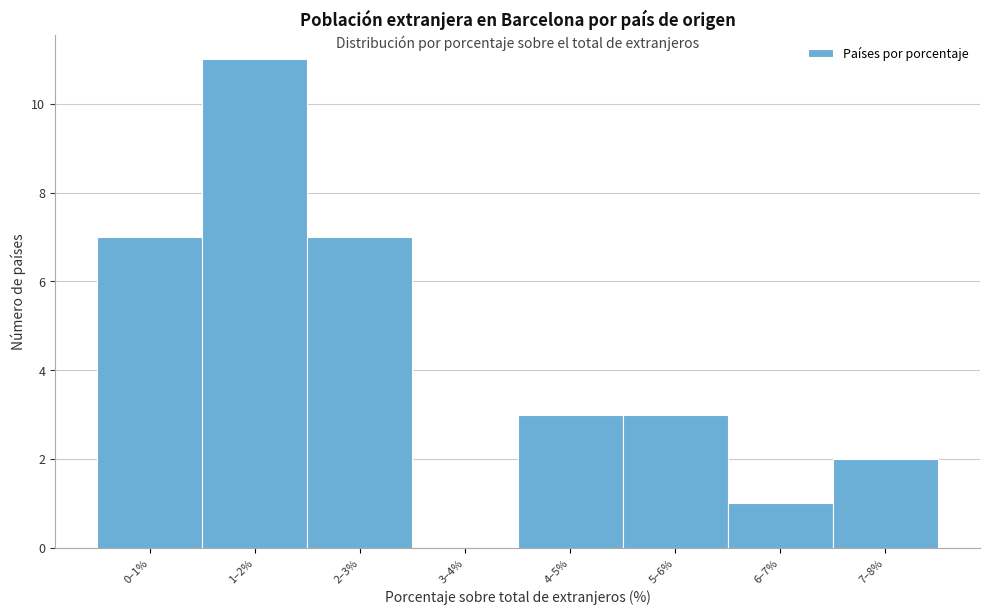

Reading right to left, list all the values displayed in this chart.

7–8%=2	6–7%=1	5–6%=3	4–5%=3	3–4%=0	2–3%=7	1–2%=11	0–1%=7